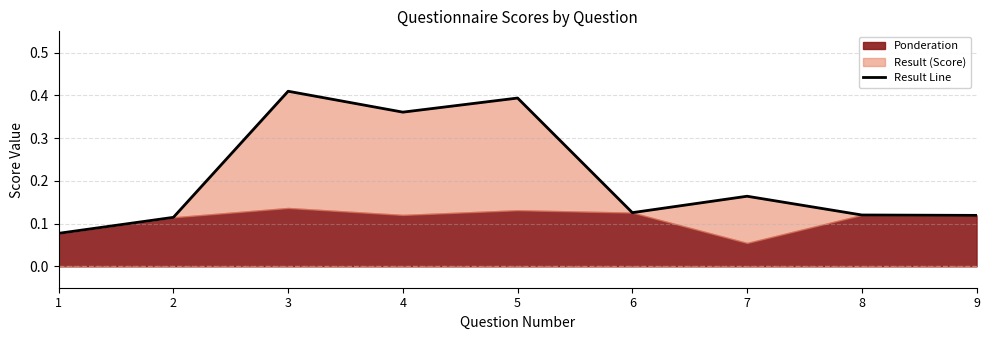

Reading left to right, transcribe all the data shown in this chart.

1=0.1	2=0.1	3=0.4	4=0.4	5=0.4	6=0.1	7=0.2	8=0.1	9=0.1